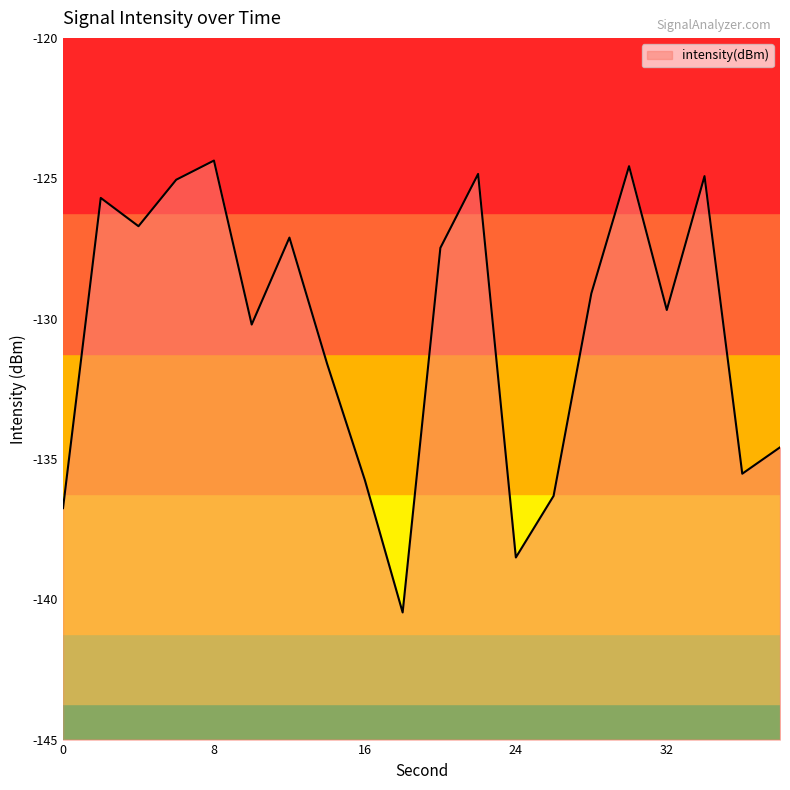

True or false: the data shows -124.8 at 22.

True